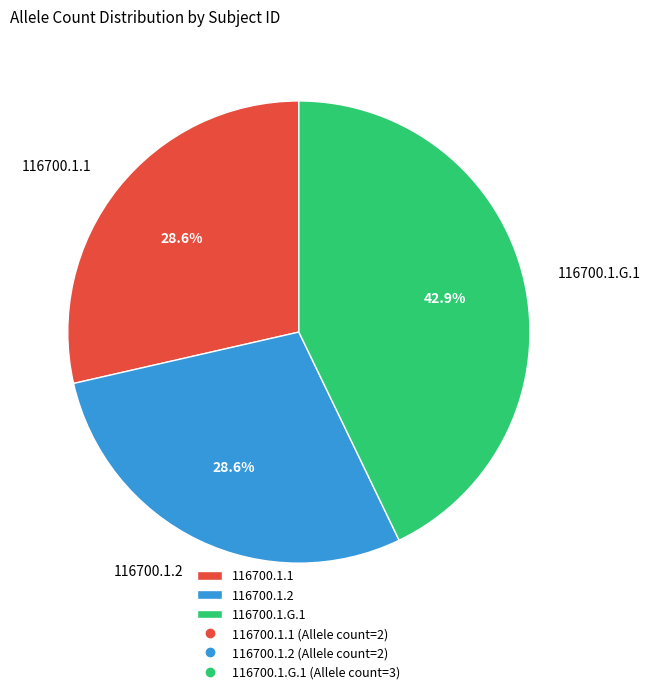

What is the total percentage of 116700.1.2 and 116700.1.1?

57.1%